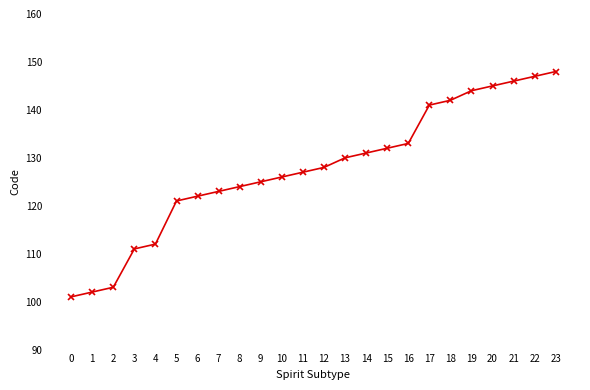

The value at 5 is 121. True or false?

True